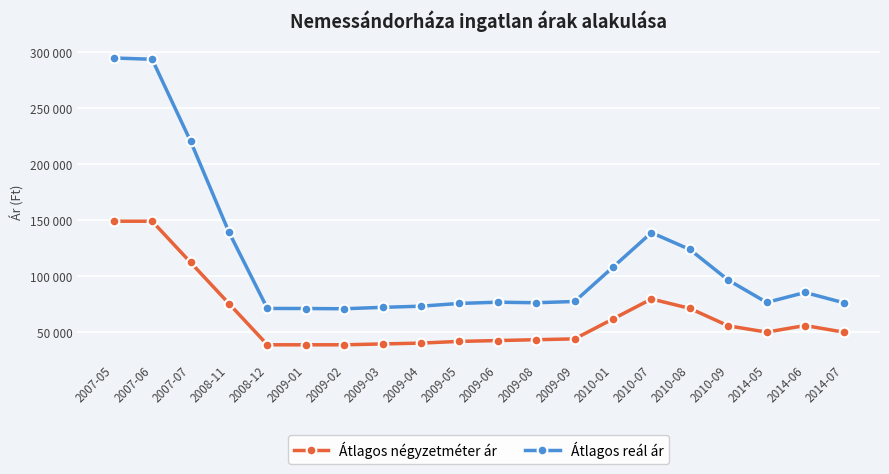

Is this an area chart (filled region under the line)?

No